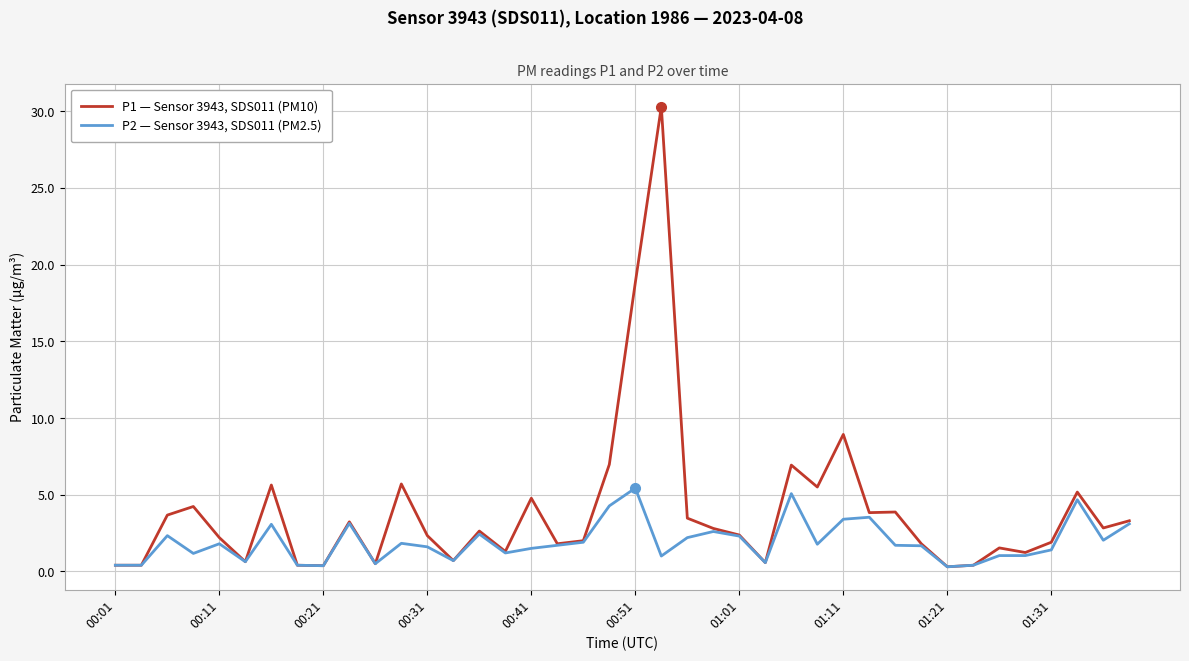

Rank the series by their maximum value, from lowest to highest.

P2 — Sensor 3943, SDS011 (PM2.5), P1 — Sensor 3943, SDS011 (PM10)